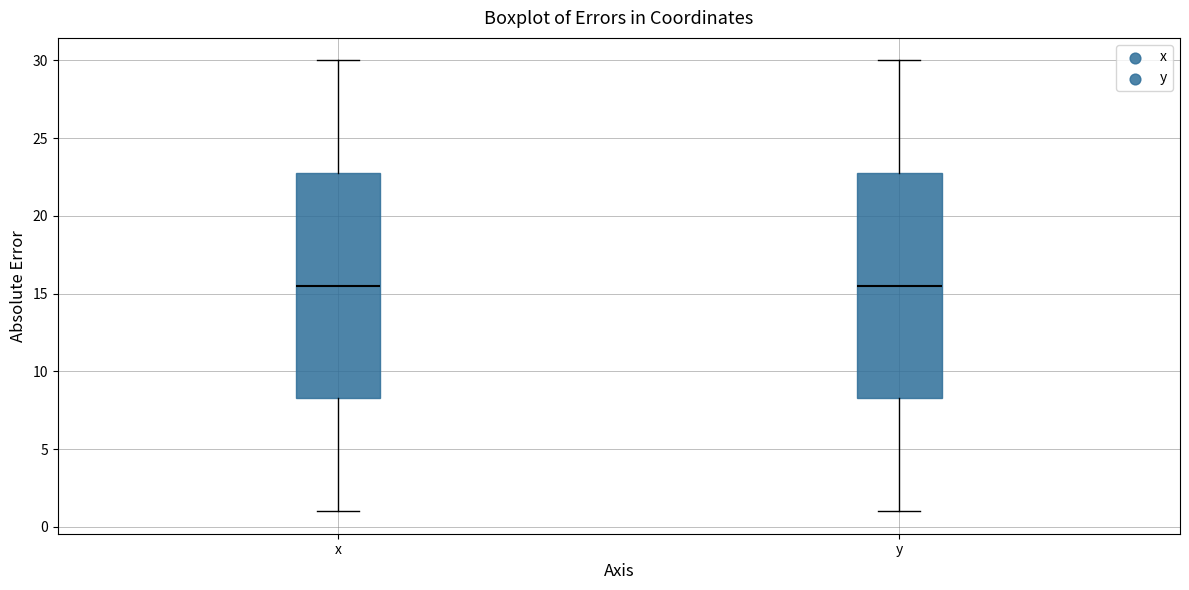

Reading left to right, read every box against the y-axis: the position of its median line, the range the box covers, and the ends of its whiskers. The values are not printed on the chart, so give them approximately, as read against the axis.

x: median 15.5, box 8.5 to 23.0, whiskers 1.0 to 30.0
y: median 15.5, box 8.5 to 23.0, whiskers 1.0 to 30.0